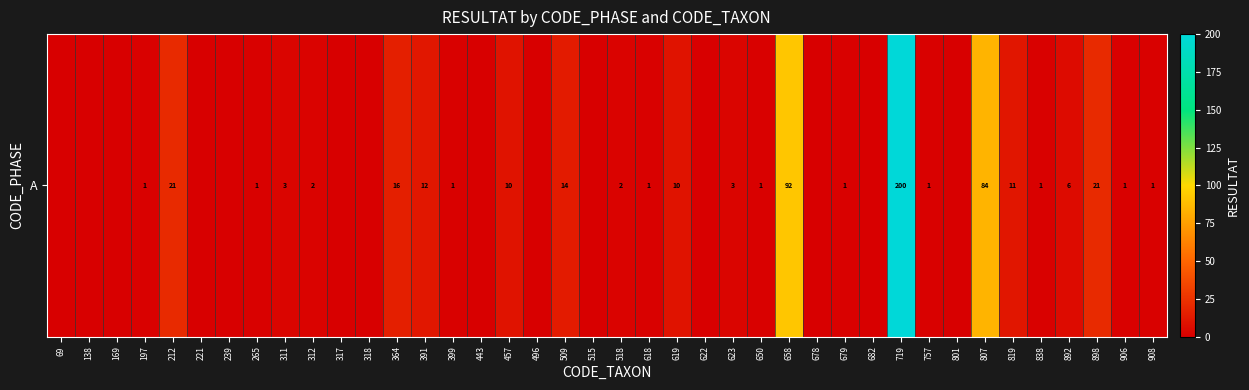

How many values exceed 1?

16